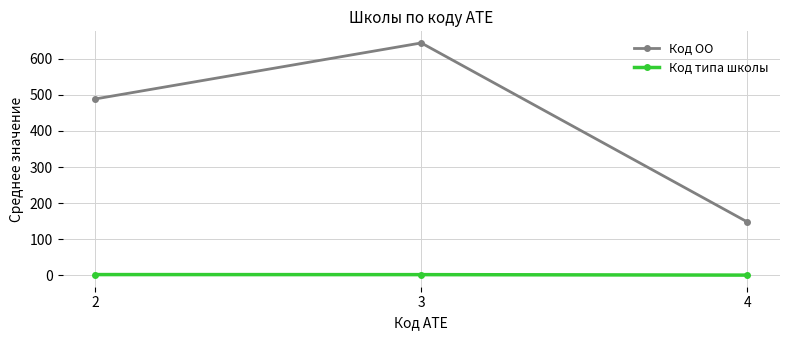

What is the sum of the Код типа школы values at 2 and 3?

4.8